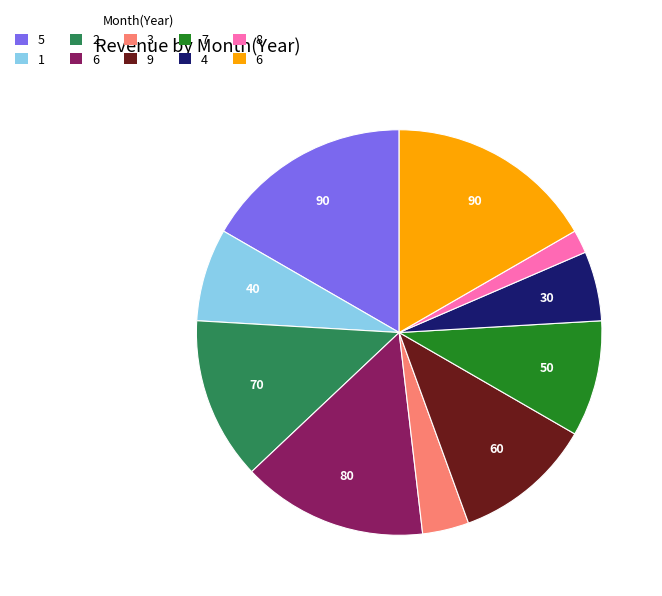

Is there any slice that represents more than half of the pie?

No